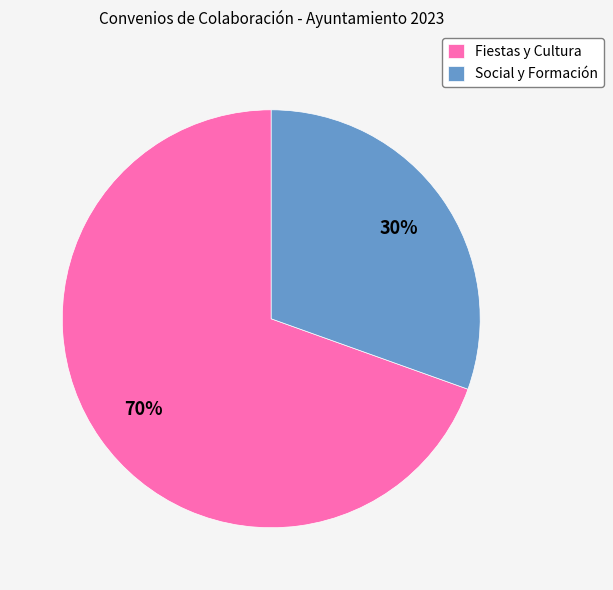

Between Social y Formación and Fiestas y Cultura, which is larger?

Fiestas y Cultura